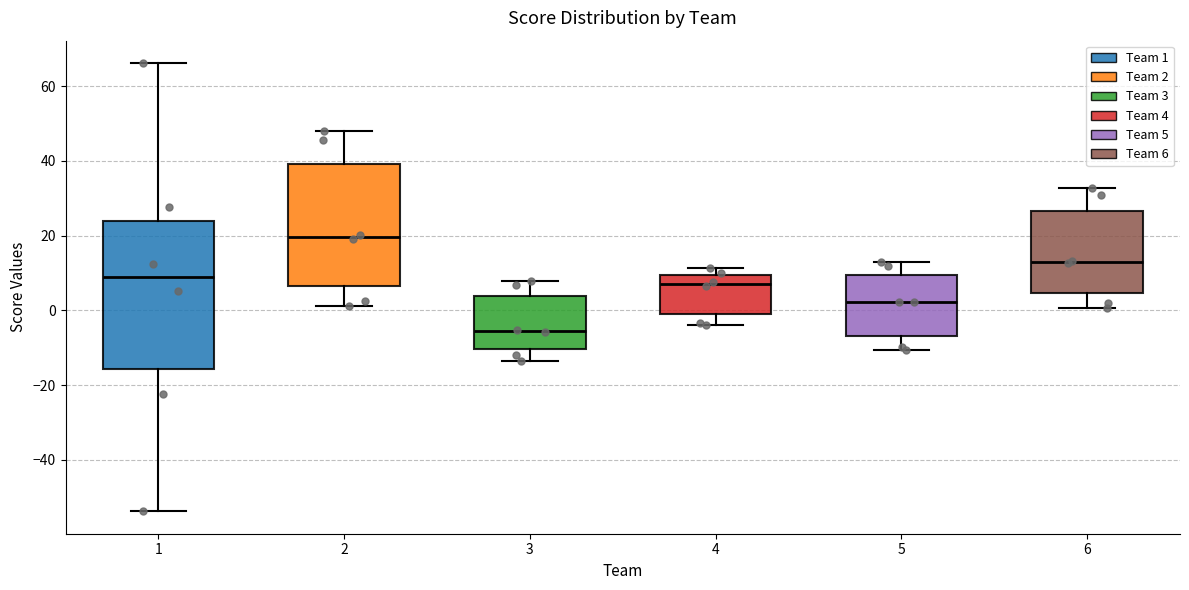

Which box has the highest median line?

2